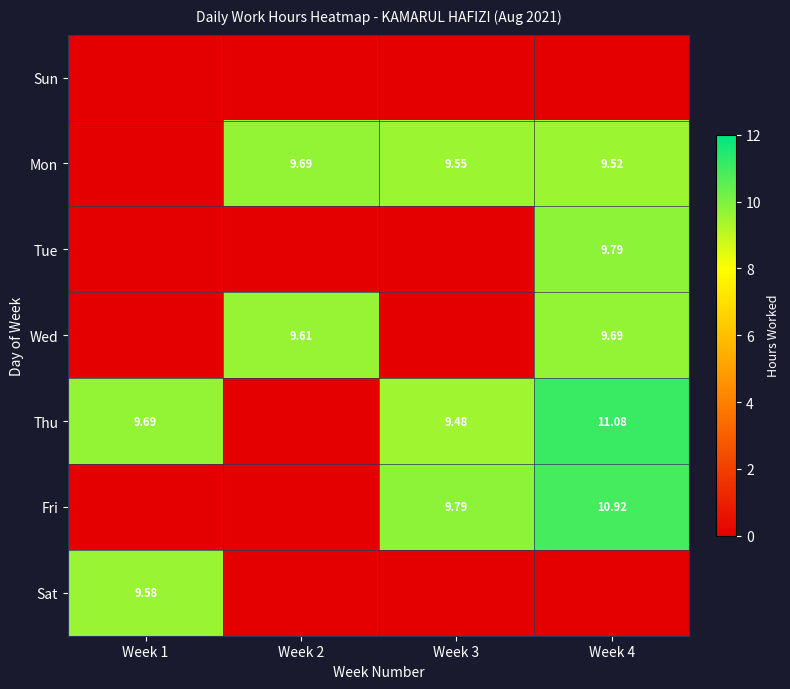

Rank the series at Week 1 from highest to lowest value.

Thu, Sat, Sun, Mon, Tue, Wed, Fri